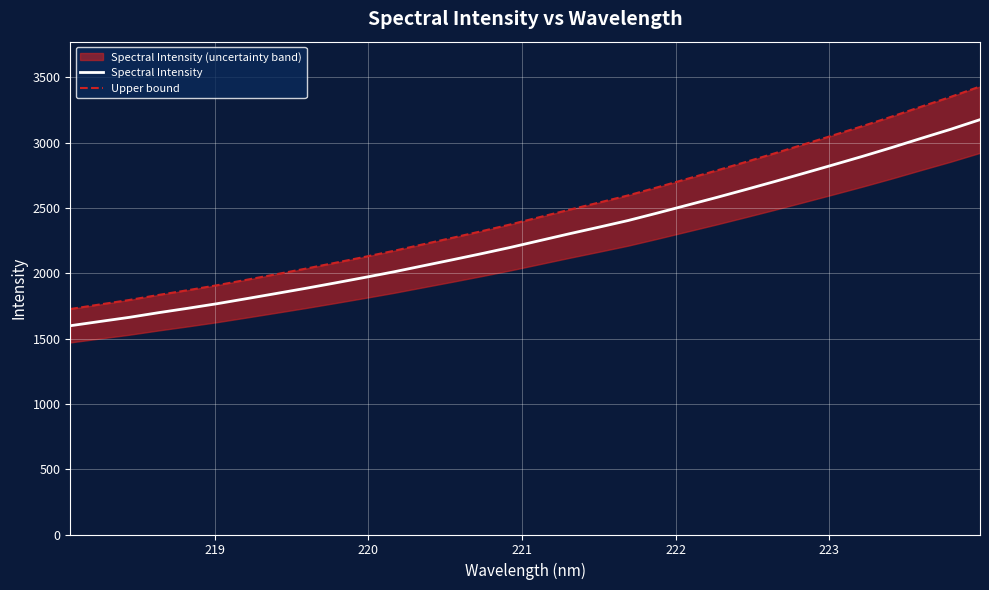

What is the highest value of the Spectral Intensity series?

3176.7